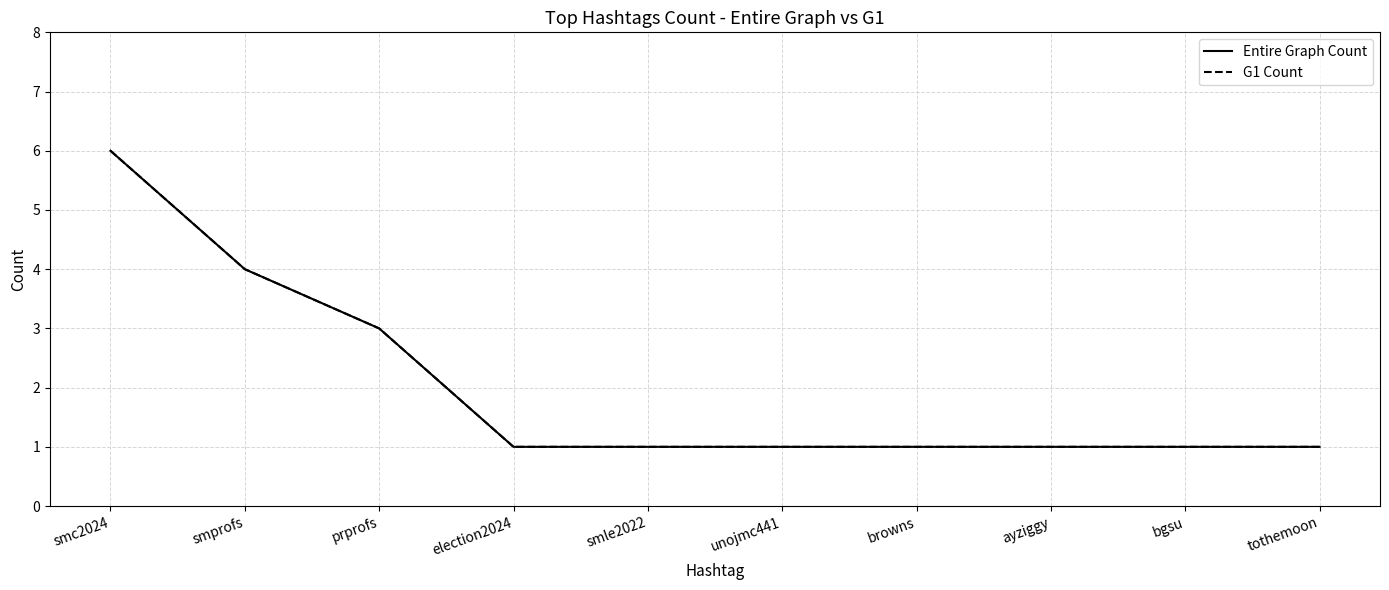

Does the chart display data point markers on the line(s)?

No